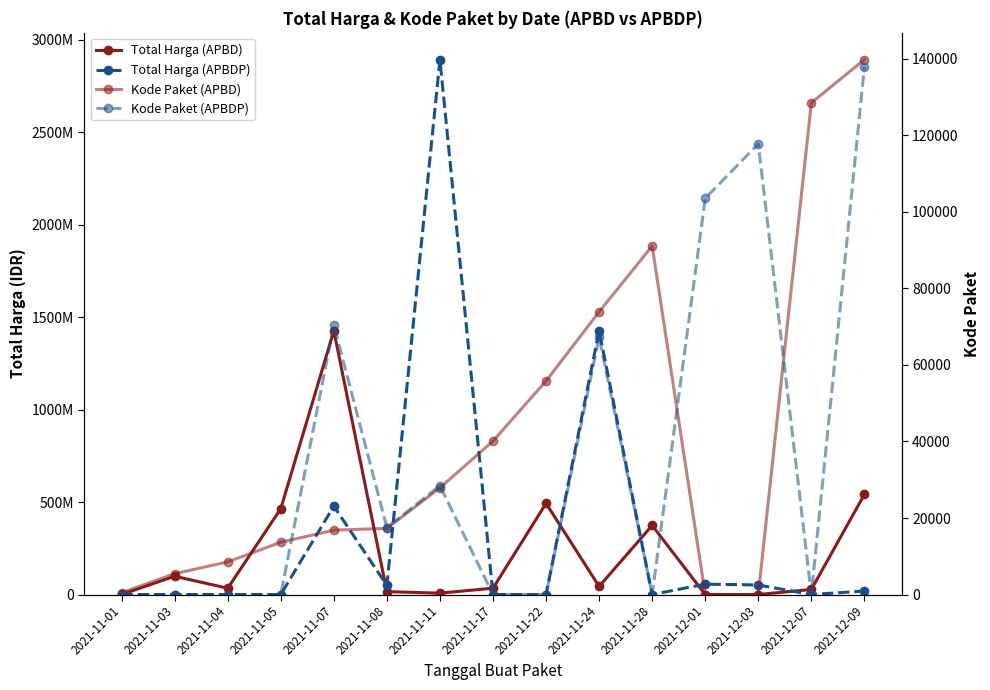

At how many categories does at least one series exceed 1082875454?

3